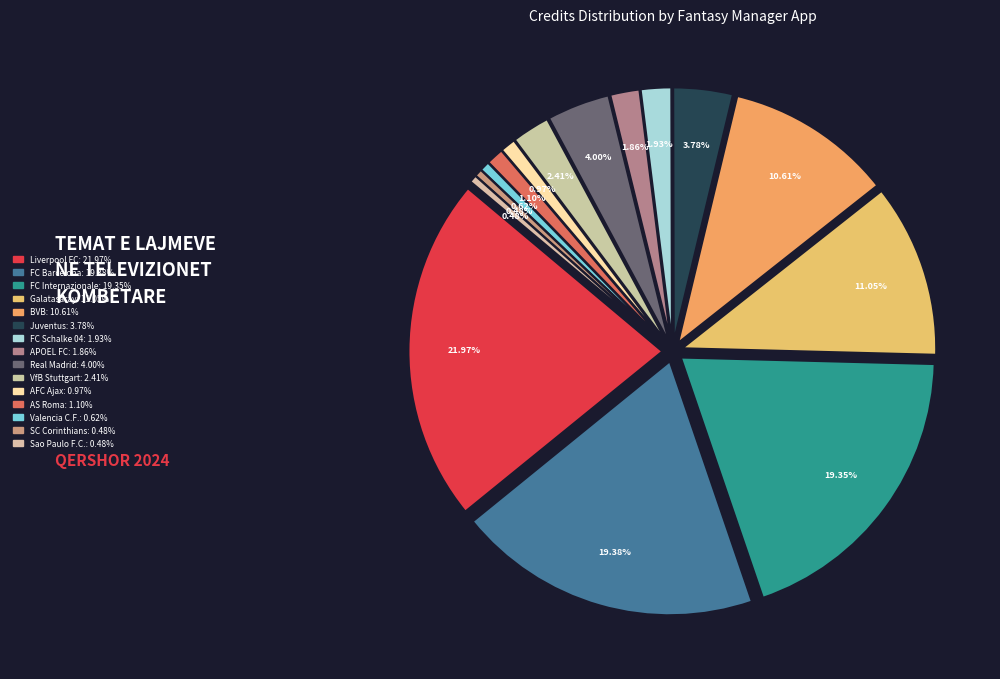

How many segments does this pie chart have?

15